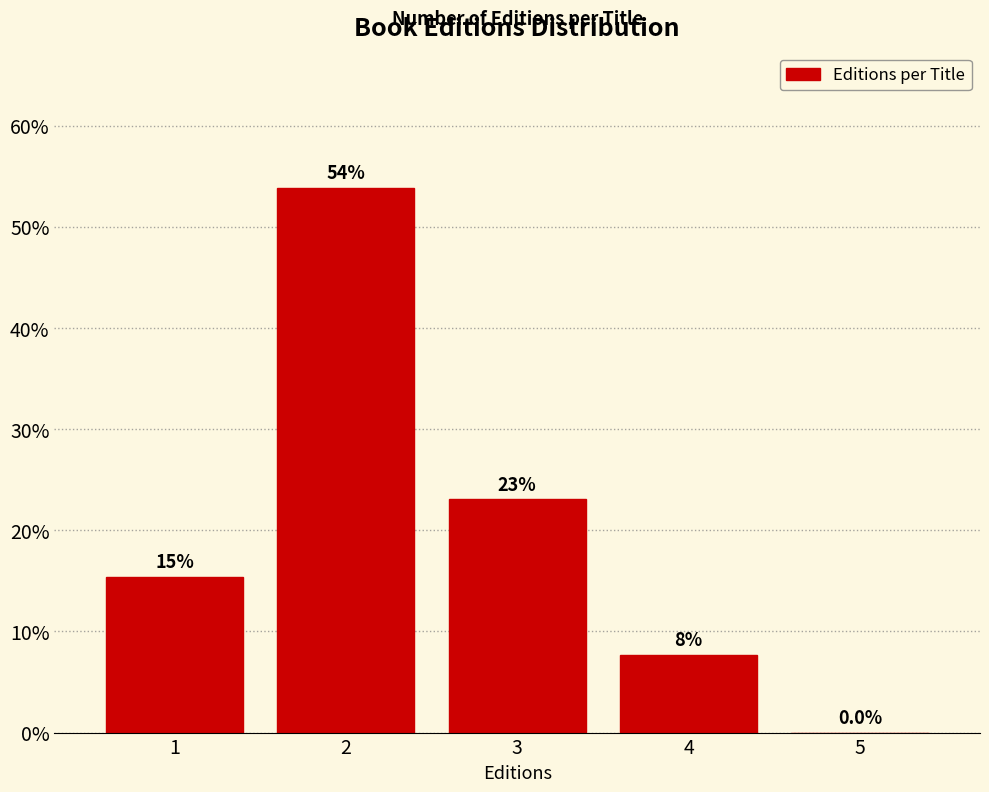

Which range on the x-axis has the tallest bar?

1.5 to 2.5